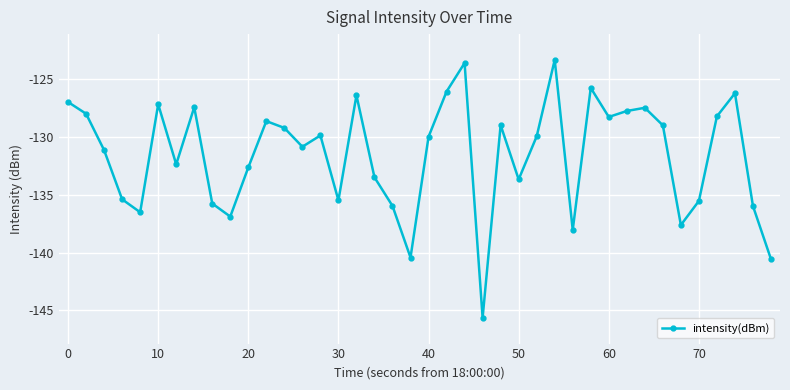

What is the minimum value shown in the chart?

-145.6